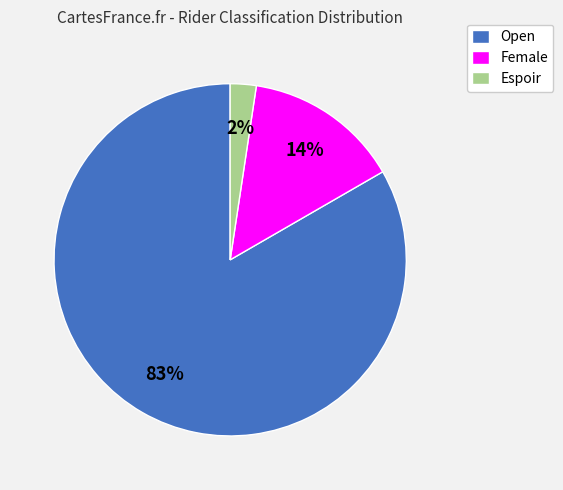

How many slices are in this pie chart?

3